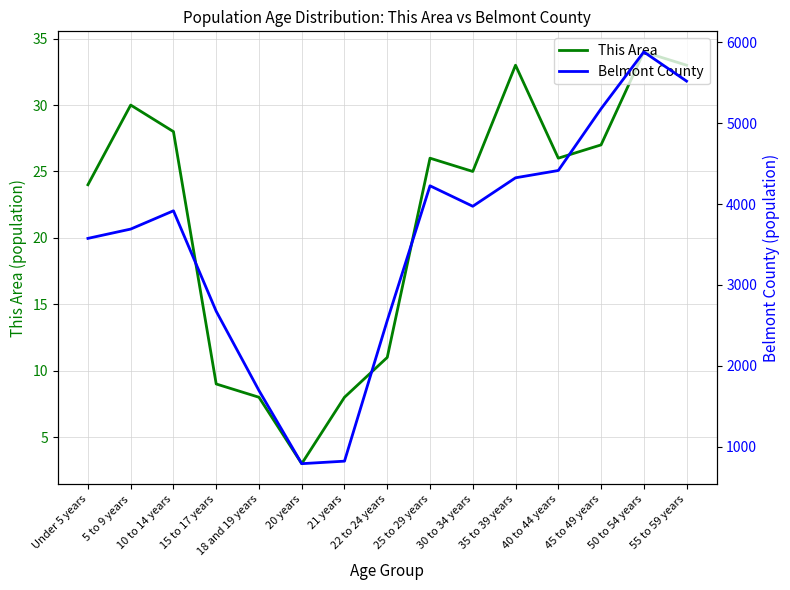

How many values in the Belmont County series exceed 3916?

7